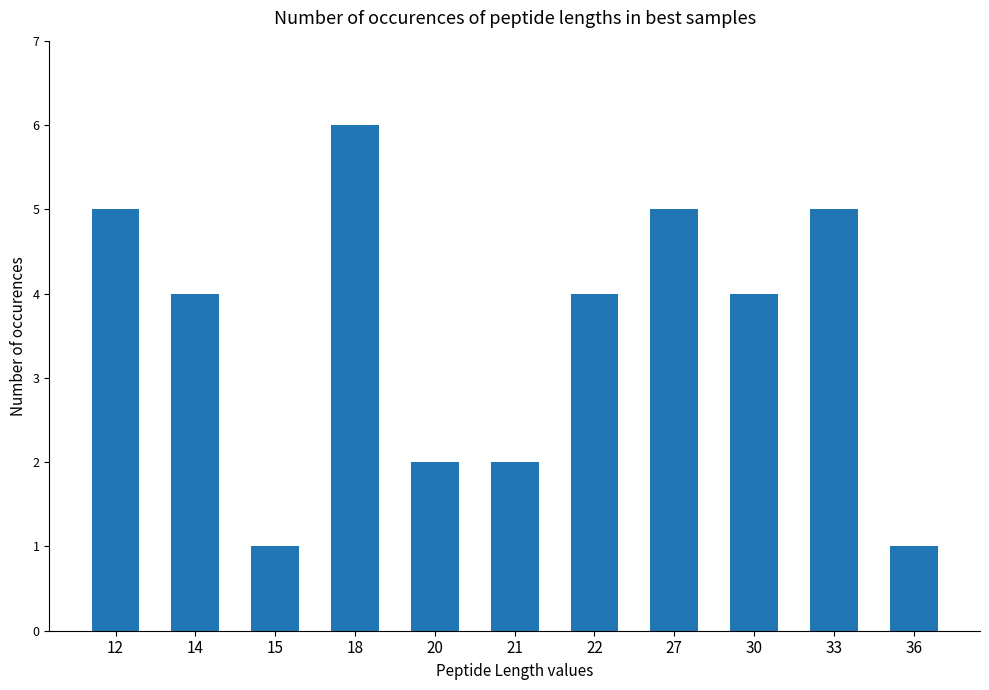

Are the bars grouped side by side (vs. stacked)?

No